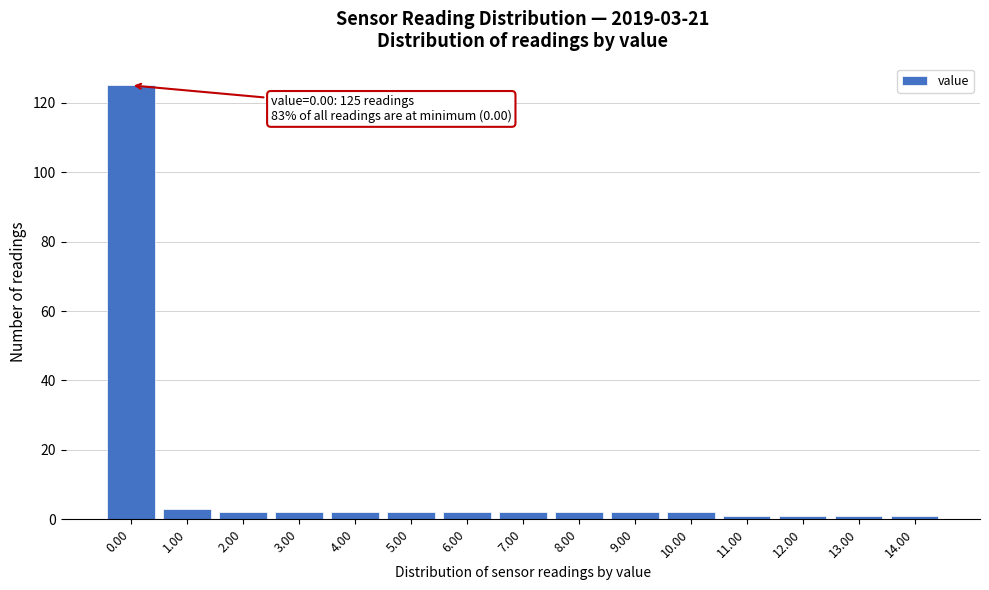

Reading left to right, list all the values displayed in this chart.

0.00=125	1.00=3	2.00=2	3.00=2	4.00=2	5.00=2	6.00=2	7.00=2	8.00=2	9.00=2	10.00=2	11.00=1	12.00=1	13.00=1	14.00=1